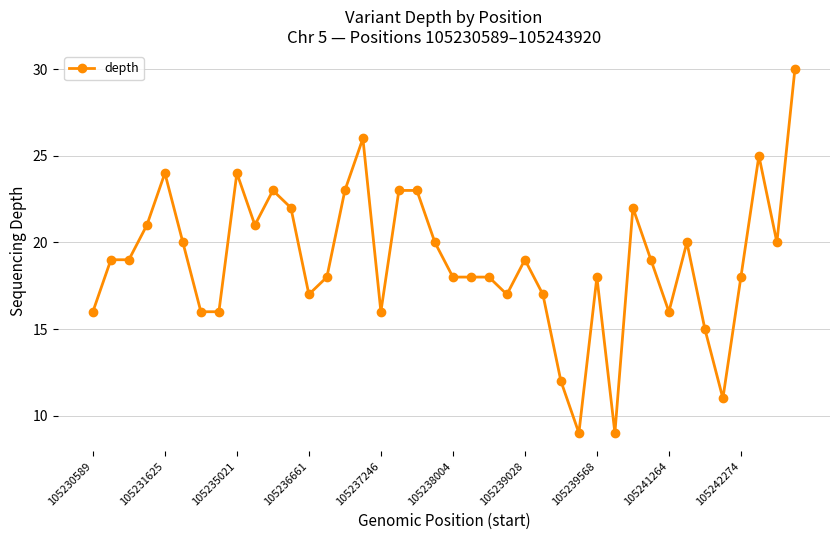

What is the difference between the second highest and minimum values?

17